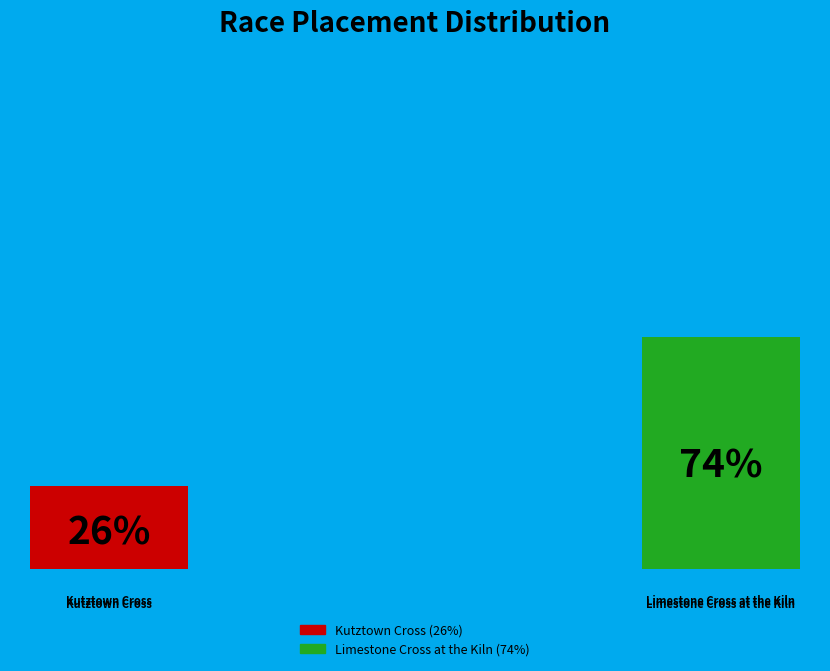

Which slice is the smallest?

Kutztown Cross